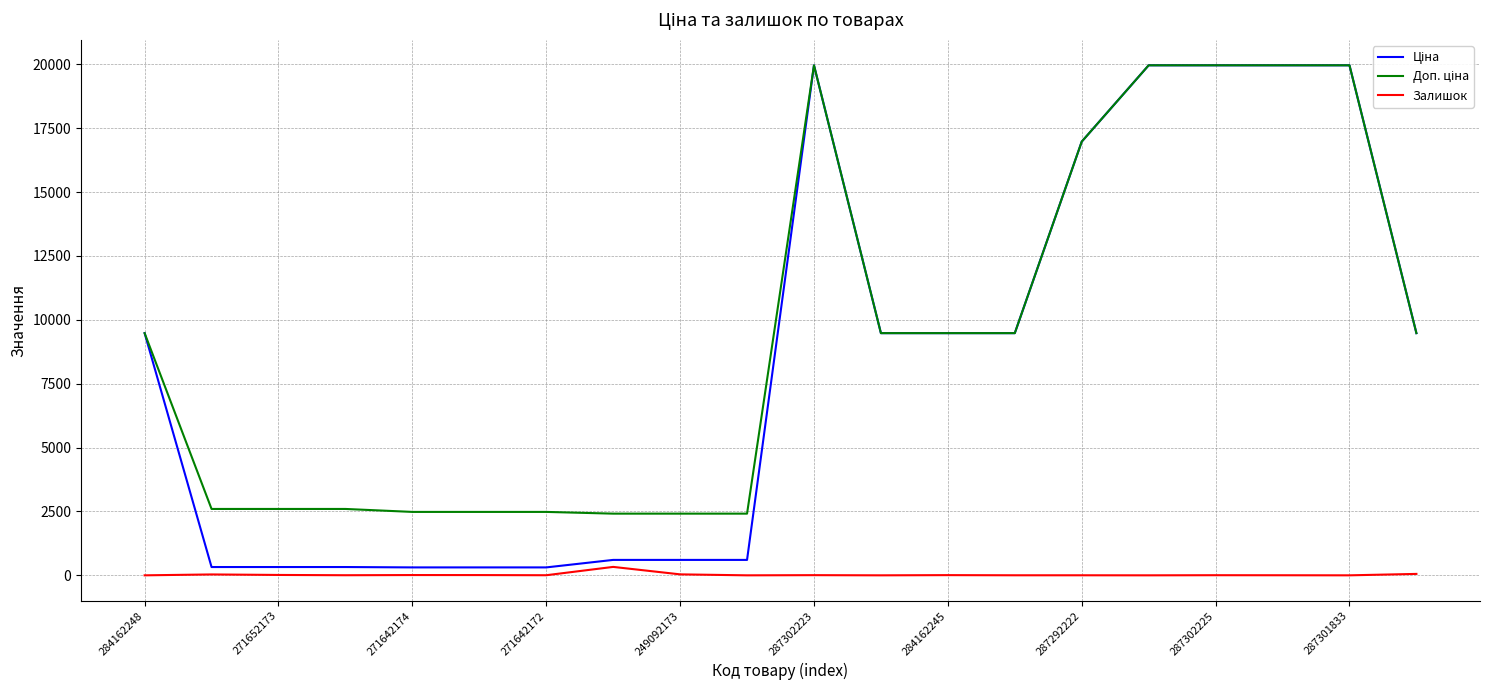

What is the average value of the Залишок series?

26.5